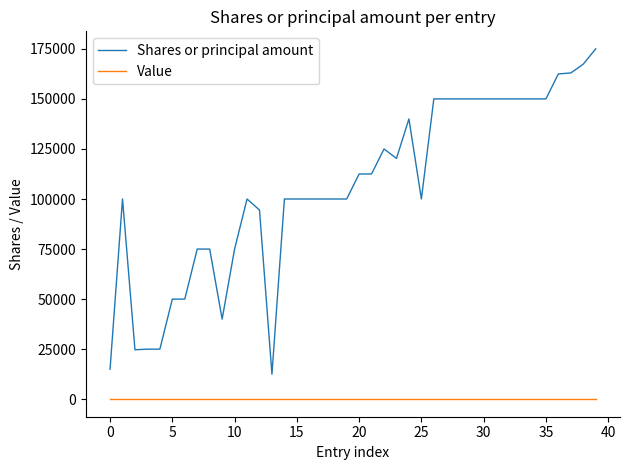

How many lines are shown in the chart?

2